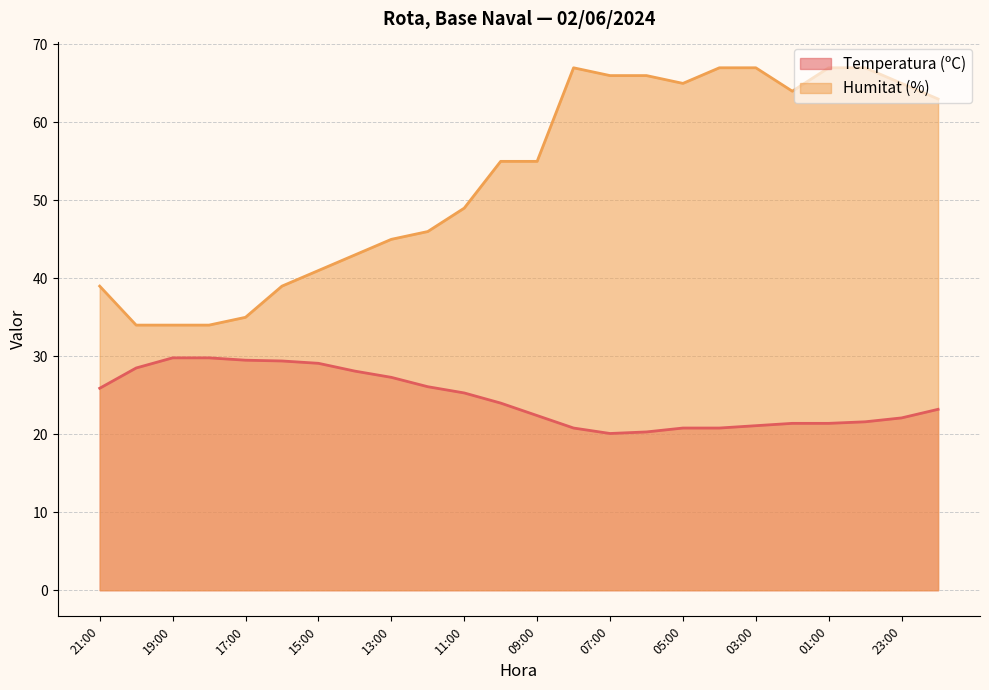

Which category has the highest value across all series?

08:00